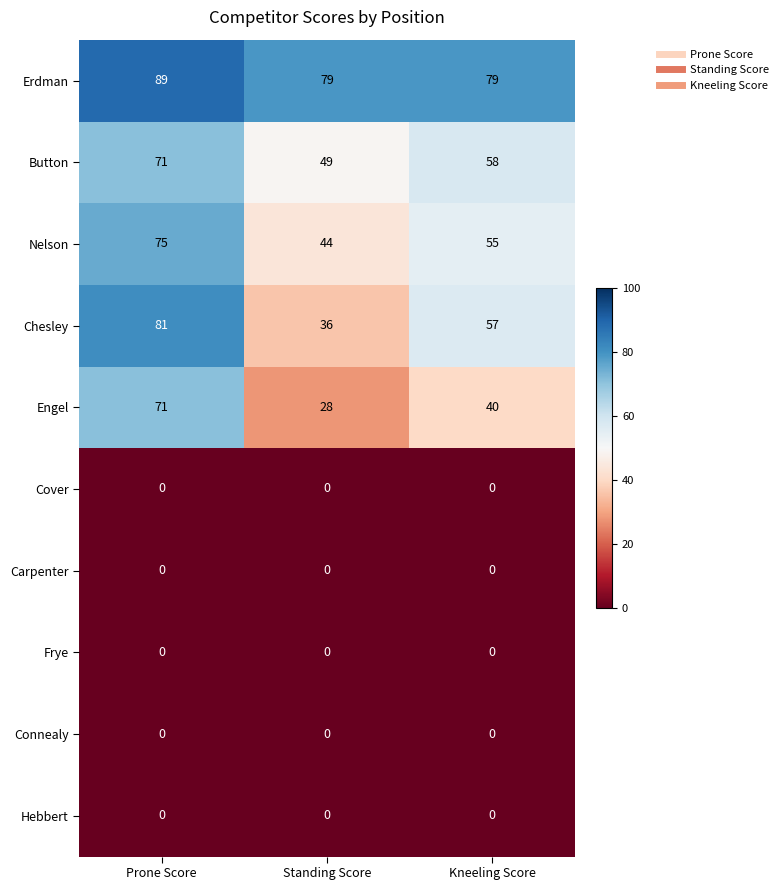

Which series has the widest spread of values?

Chesley